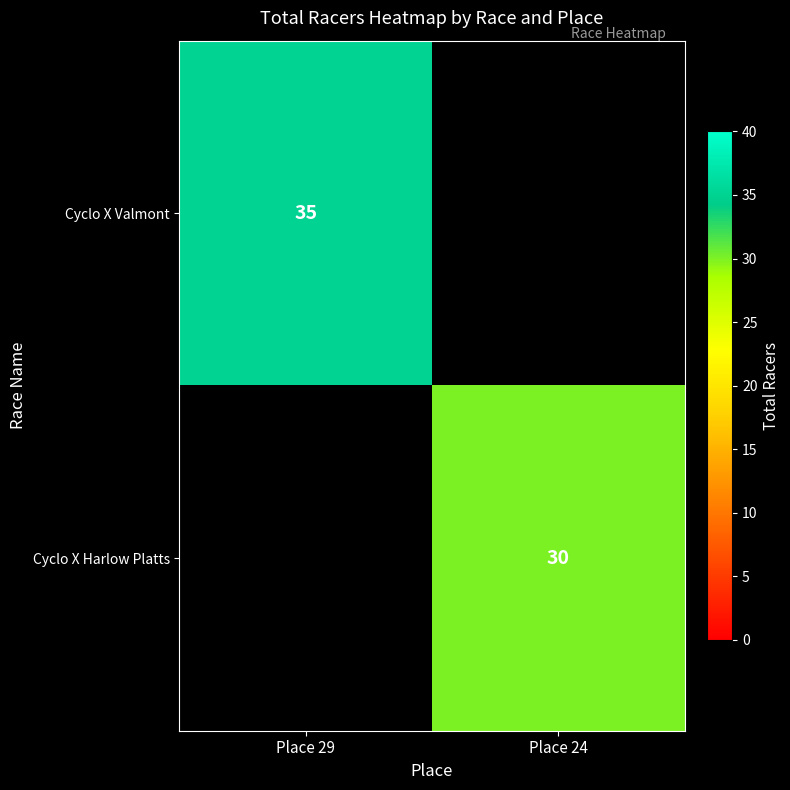

Count the number of data series in this chart.

2